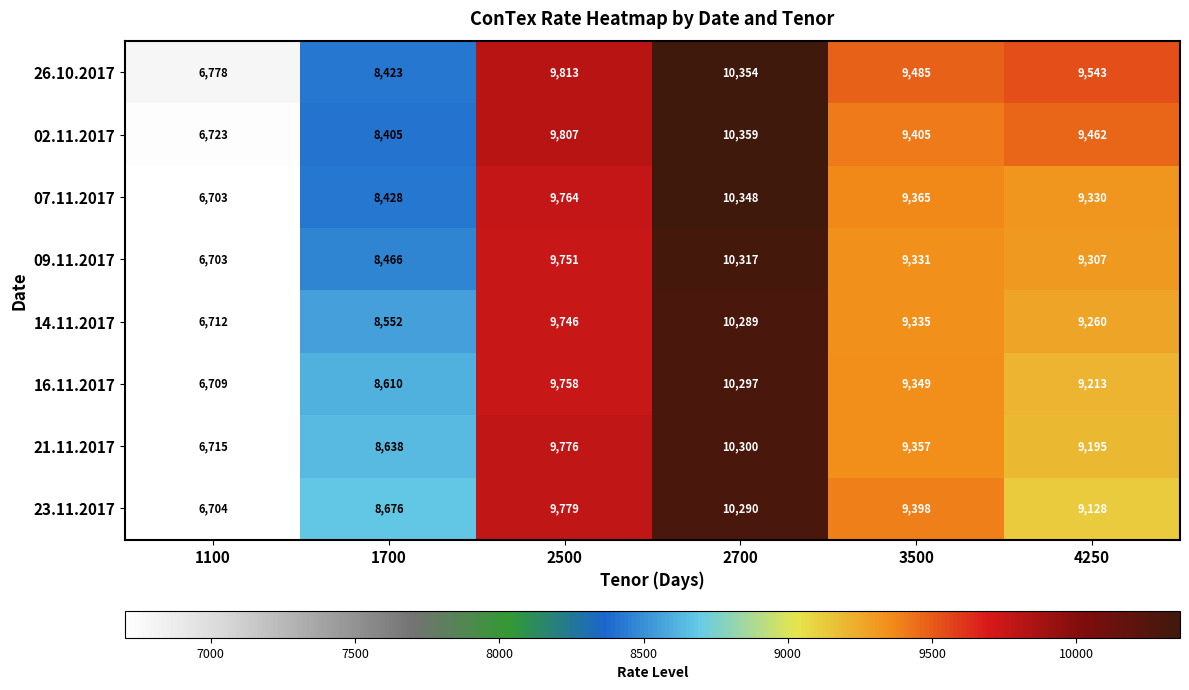

Which series has the largest total across all categories?

26.10.2017